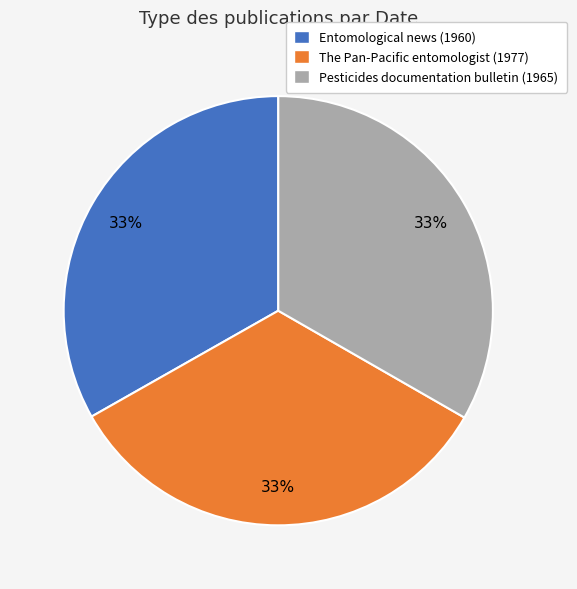

How many slices are in this pie chart?

3